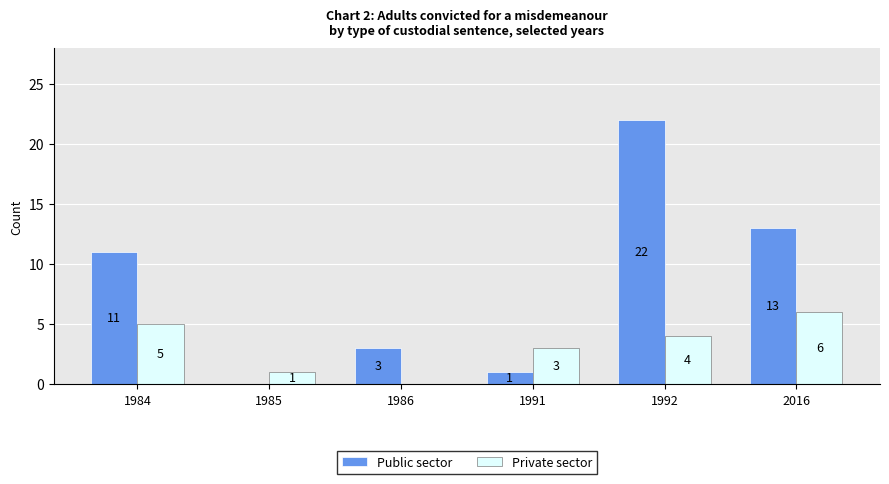

What is the spread (max minus min) of values at 1985?

1